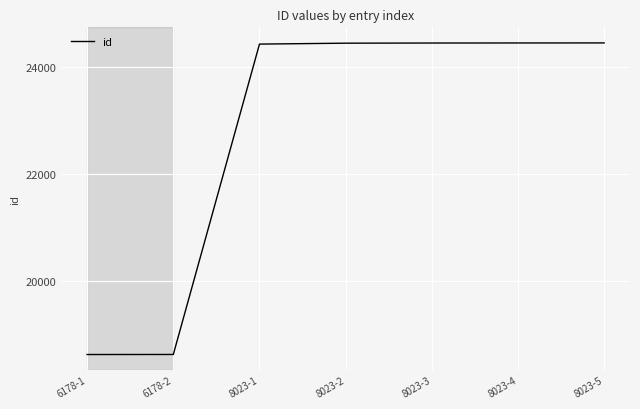

Is it true that the value at 8023-4 is 24446?

True